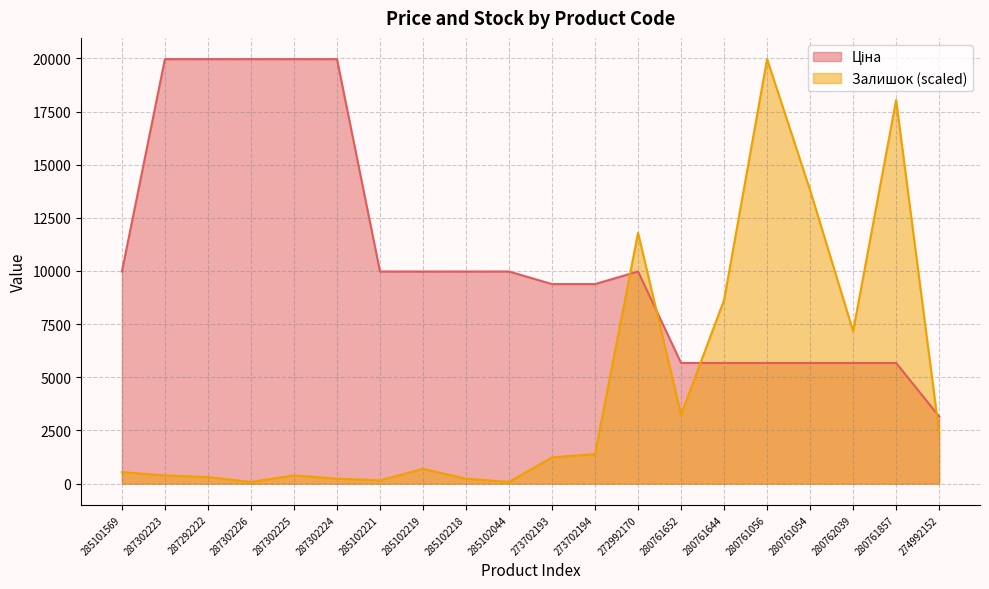

Between 287302226 and 280761054, which is larger?

287302226